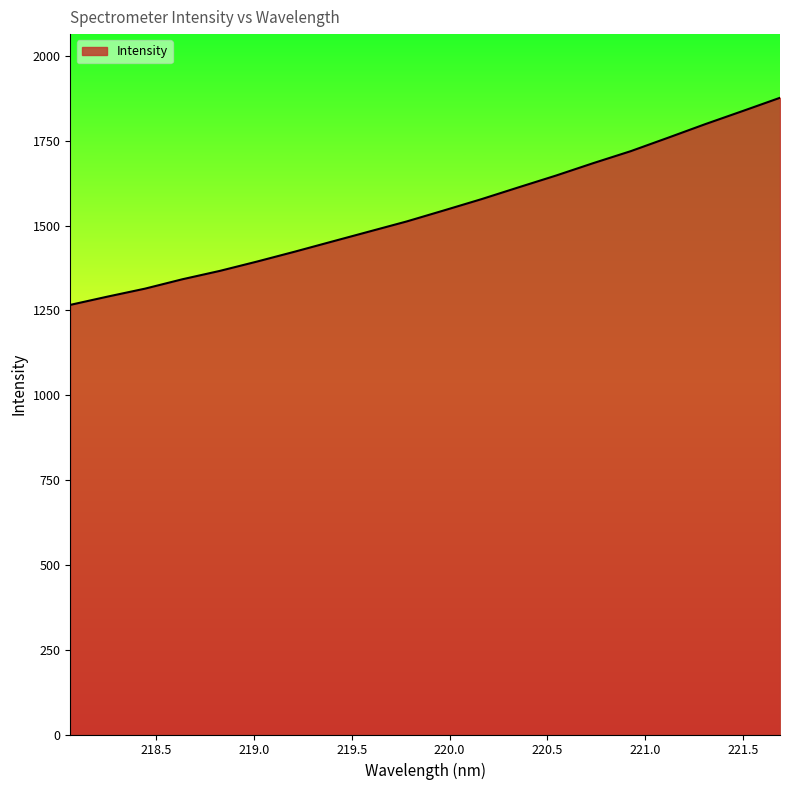

What is the smallest value displayed?

1266.2